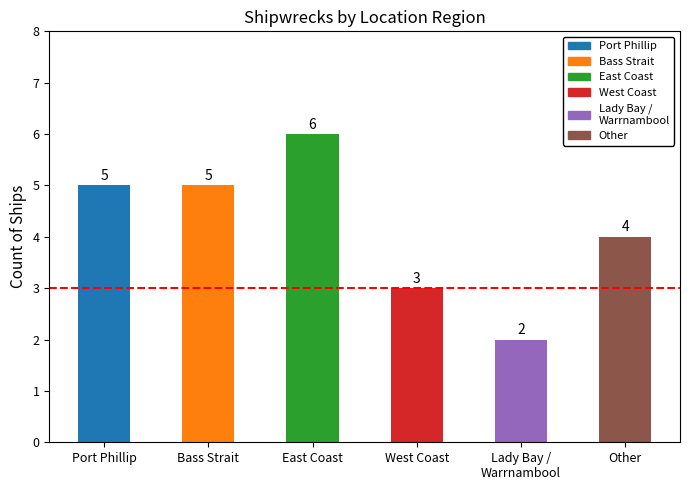

What is the ratio of the value at Port Phillip to the value at West Coast?

1.7